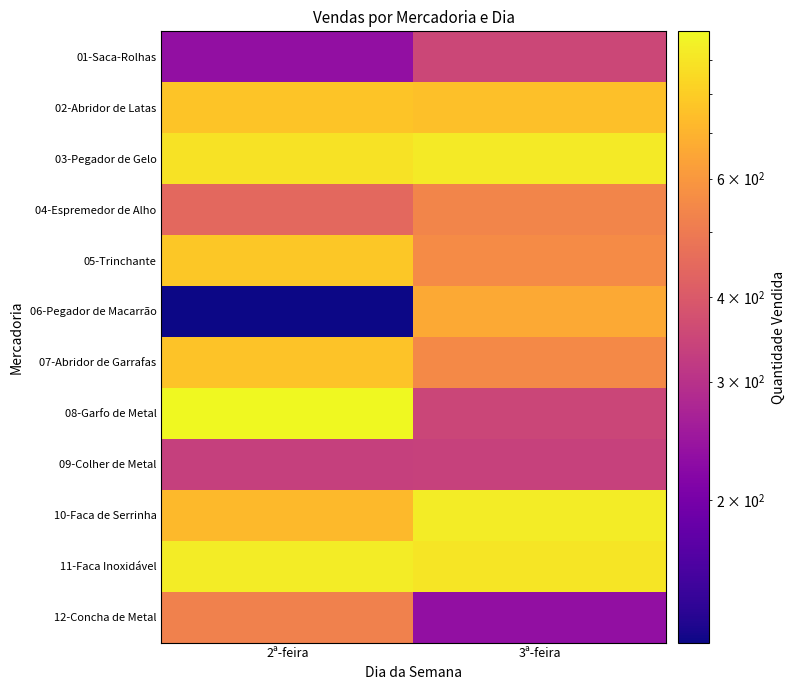

Reading left to right, transcribe all the data shown in this chart.

01-Saca-Rolhas: 2ª-feira=234	3ª-feira=352
02-Abridor de Latas: 2ª-feira=765	3ª-feira=747
03-Pegador de Gelo: 2ª-feira=890	3ª-feira=924
04-Espremedor de Alho: 2ª-feira=444	3ª-feira=537
05-Trinchante: 2ª-feira=777	3ª-feira=559
06-Pegador de Macarrão: 2ª-feira=123	3ª-feira=662
07-Abridor de Garrafas: 2ª-feira=764	3ª-feira=549
08-Garfo de Metal: 2ª-feira=992	3ª-feira=349
09-Colher de Metal: 2ª-feira=334	3ª-feira=337
10-Faca de Serrinha: 2ª-feira=723	3ª-feira=930
11-Faca Inoxidável: 2ª-feira=934	3ª-feira=905
12-Concha de Metal: 2ª-feira=523	3ª-feira=234